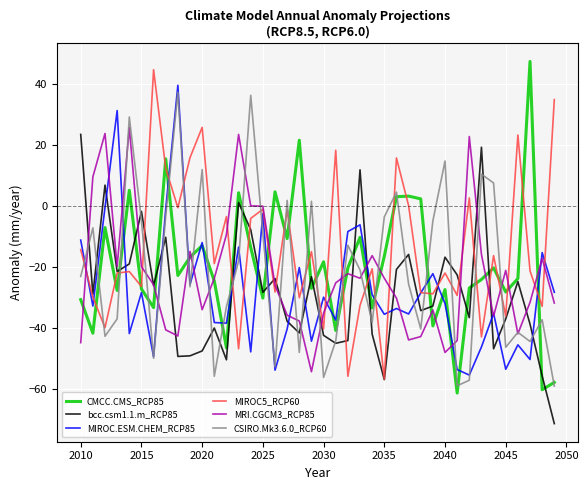

True or false: CSIRO.Mk3.6.0_RCP60 and MIROC5_RCP60 cross at least once.

True